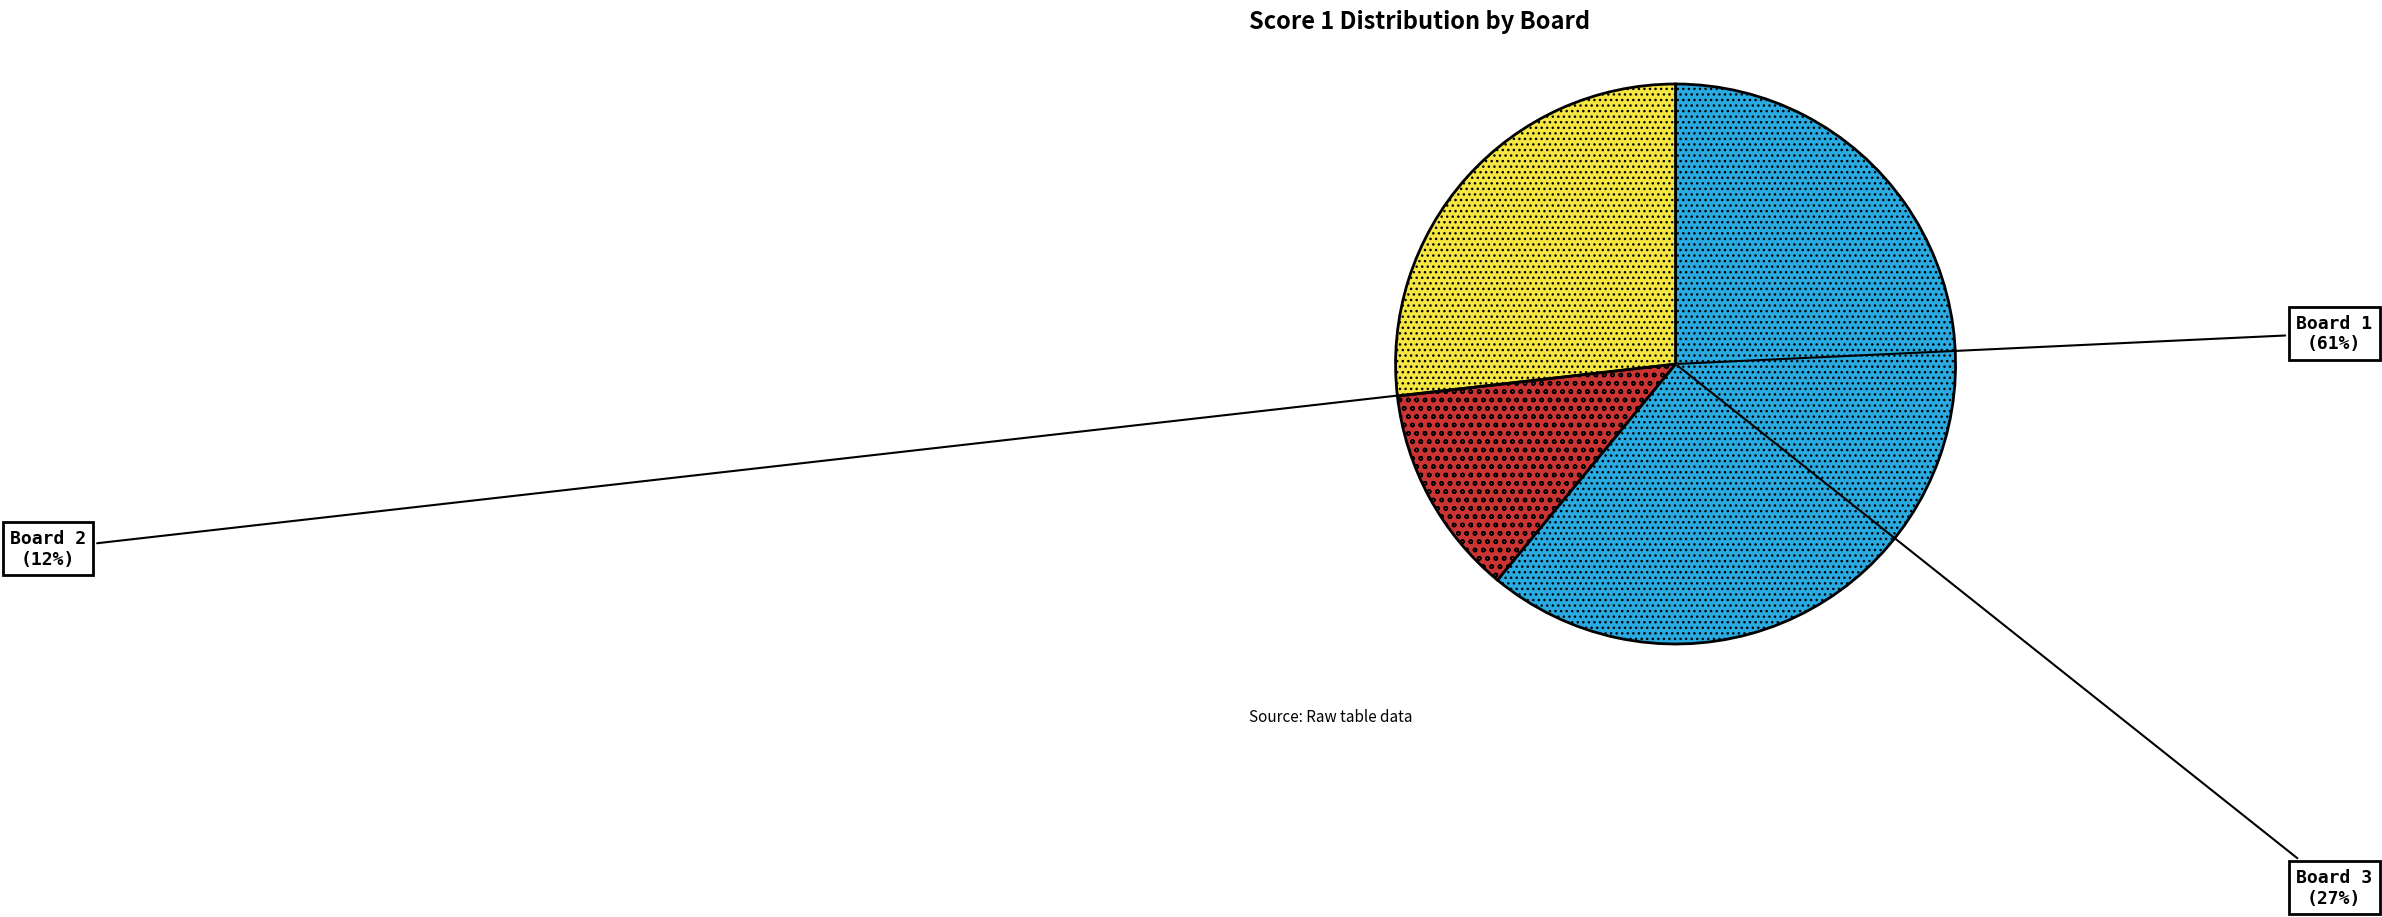

To the nearest percent, what portion does Board 3 represent?

27%